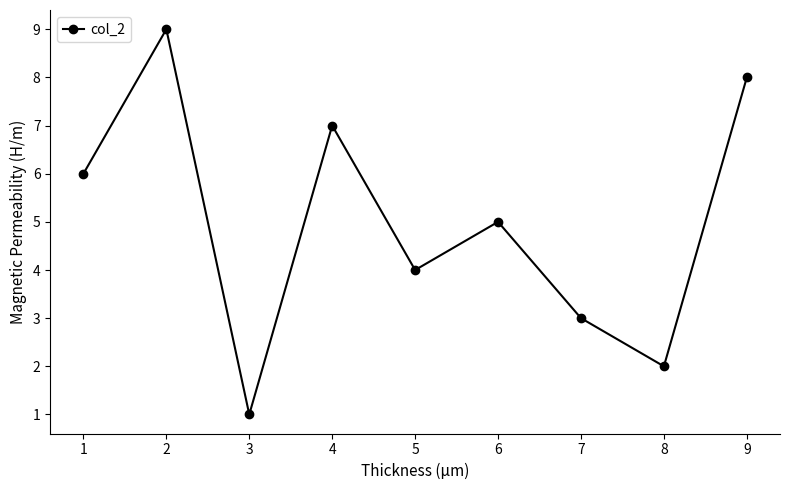

List the labels in order of value, largest first.

2, 9, 4, 1, 6, 5, 7, 8, 3